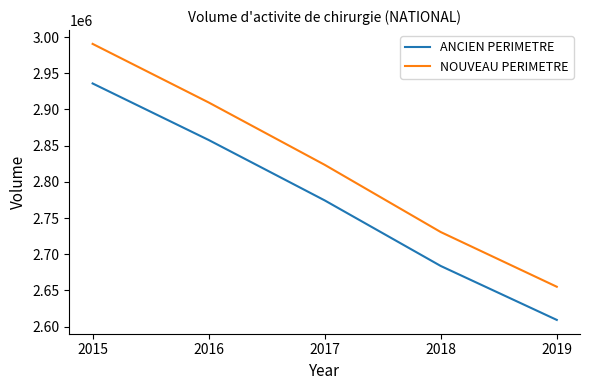

List the series in order of their overall mean, lowest first.

ANCIEN PERIMETRE, NOUVEAU PERIMETRE